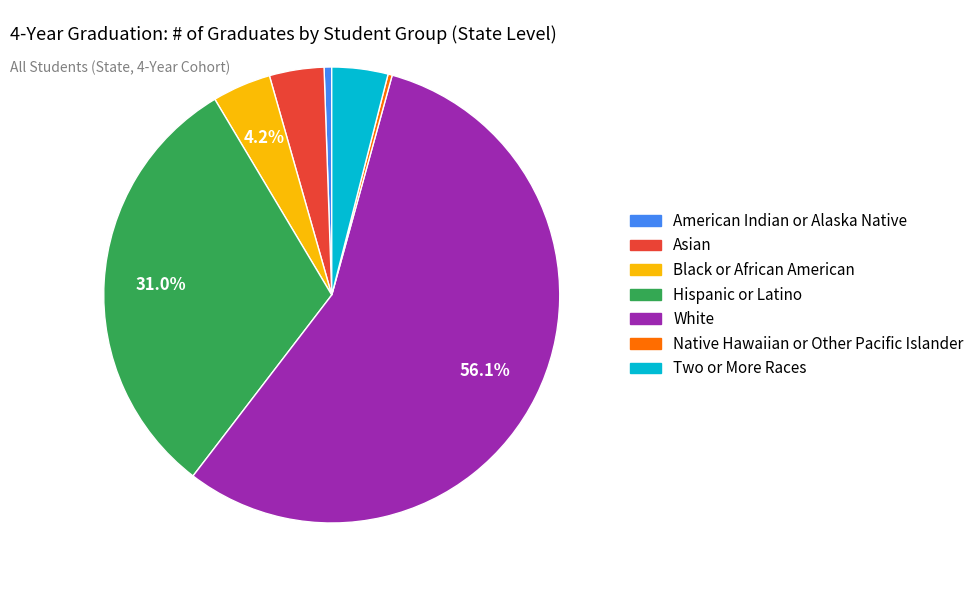

To the nearest percent, what percentage of the pie is Hispanic or Latino?

31%